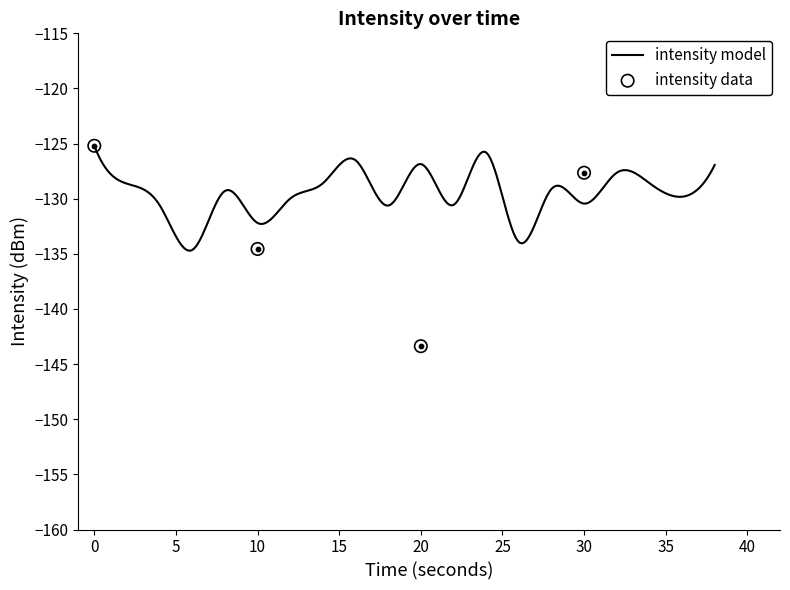

Which series reaches the minimum Y coordinate?

intensity data